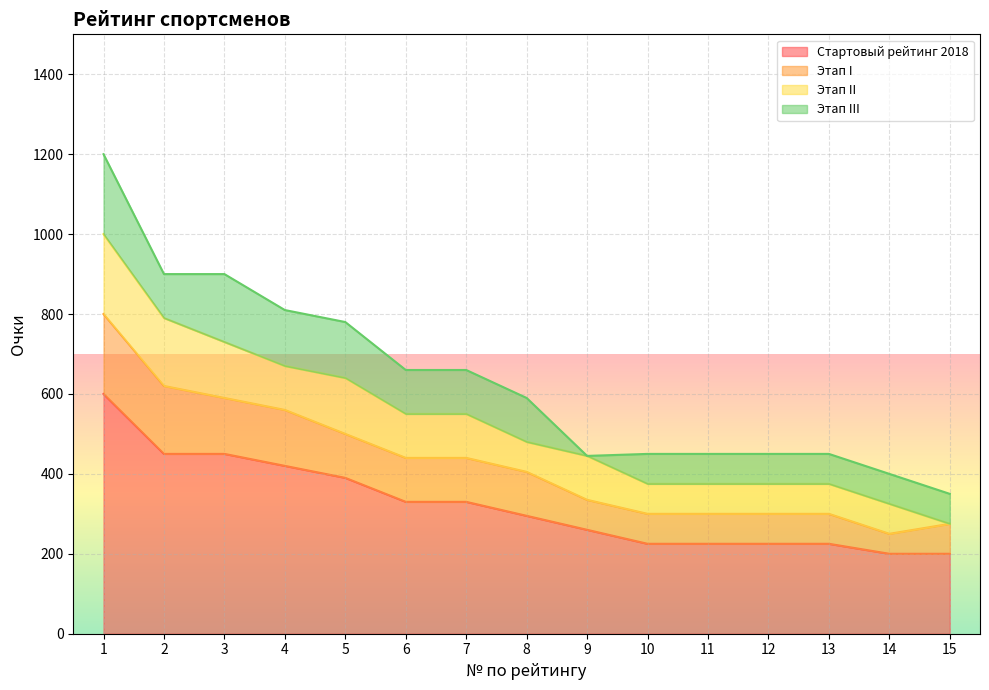

At which label does Стартовый рейтинг 2018 reach its peak?

1